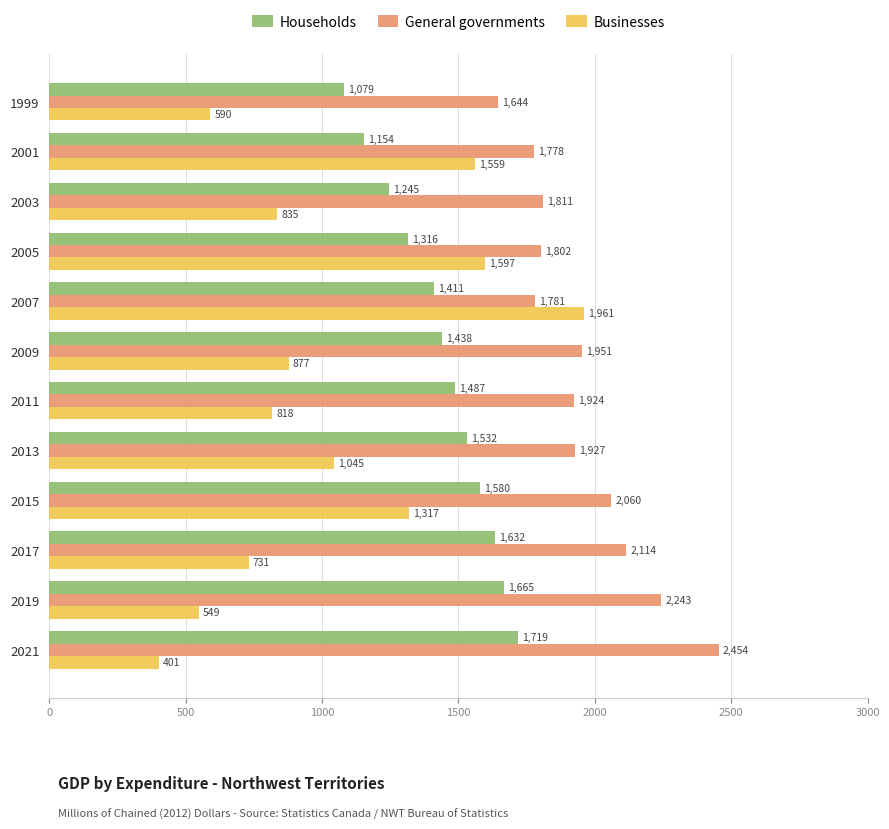

At which label is Households closest to 1399?

2007